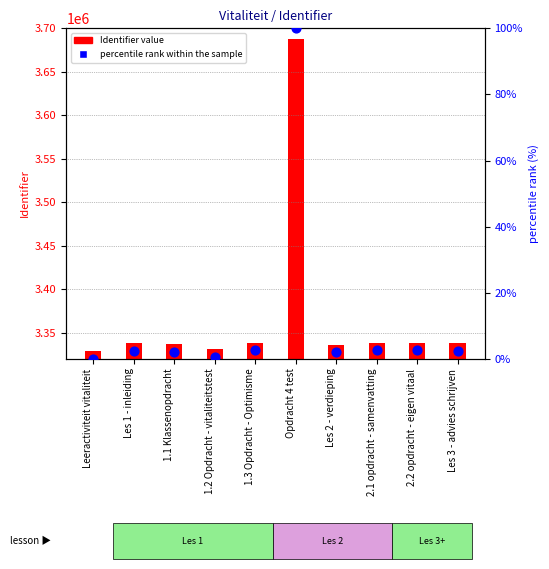

Is the value of Identifier value at 1.3 Opdracht - Optimisme greater than the value of percentile rank within the sample at Leeractiviteit vitaliteit?

Yes